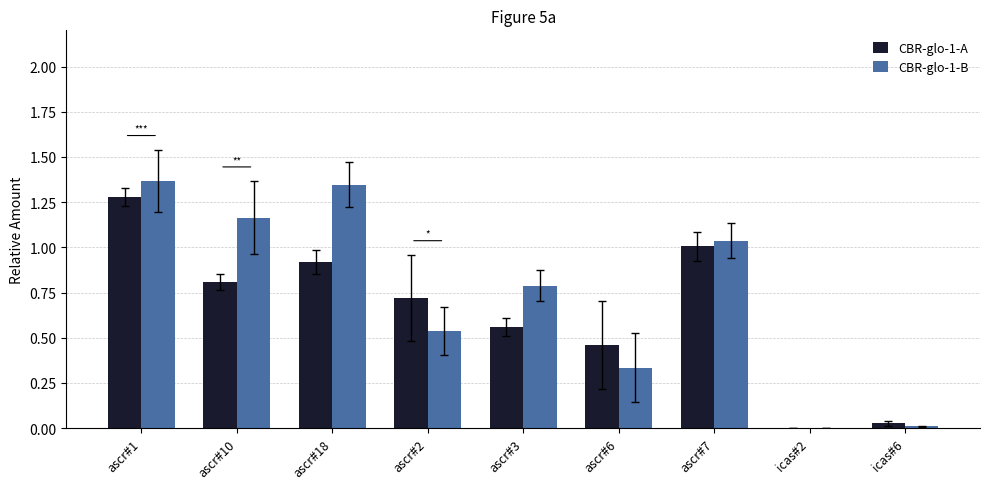

True or false: CBR-glo-1-A has a value of 1.6 at ascr#7.

False